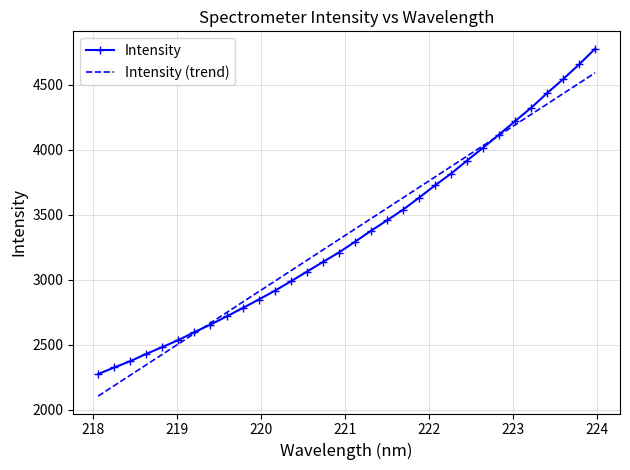

Rank the series by their maximum value, from highest to lowest.

Intensity, Intensity (trend)